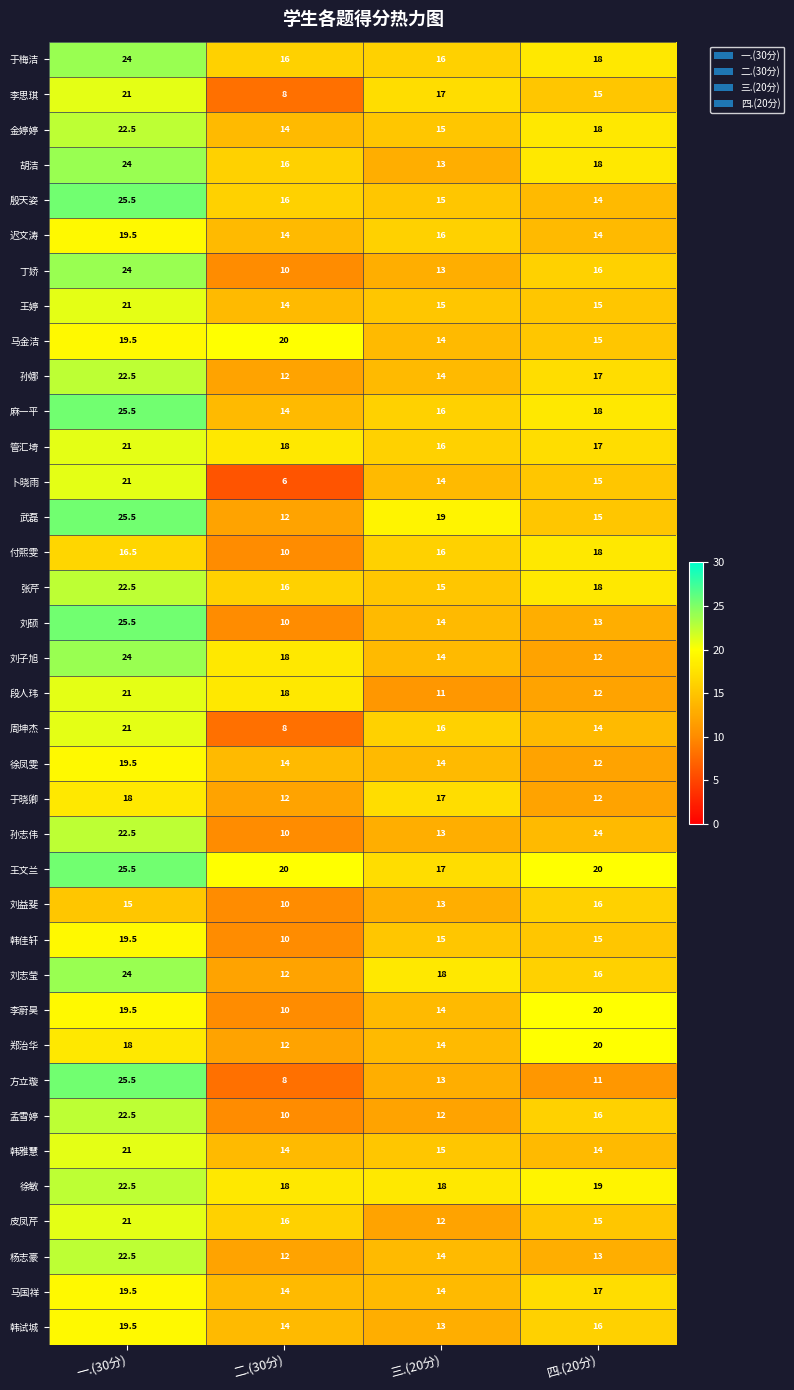

What is the difference between the highest and lowest values at 三.(20分)?

8.0